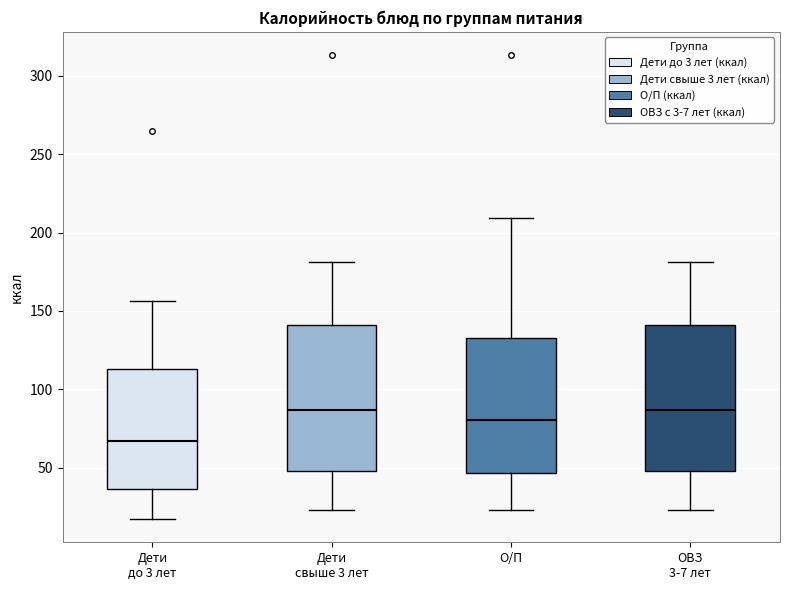

Where does the lower whisker of the box for О/П end on the y-axis? The values are not printed on the chart, so give them approximately, as read against the axis.

25